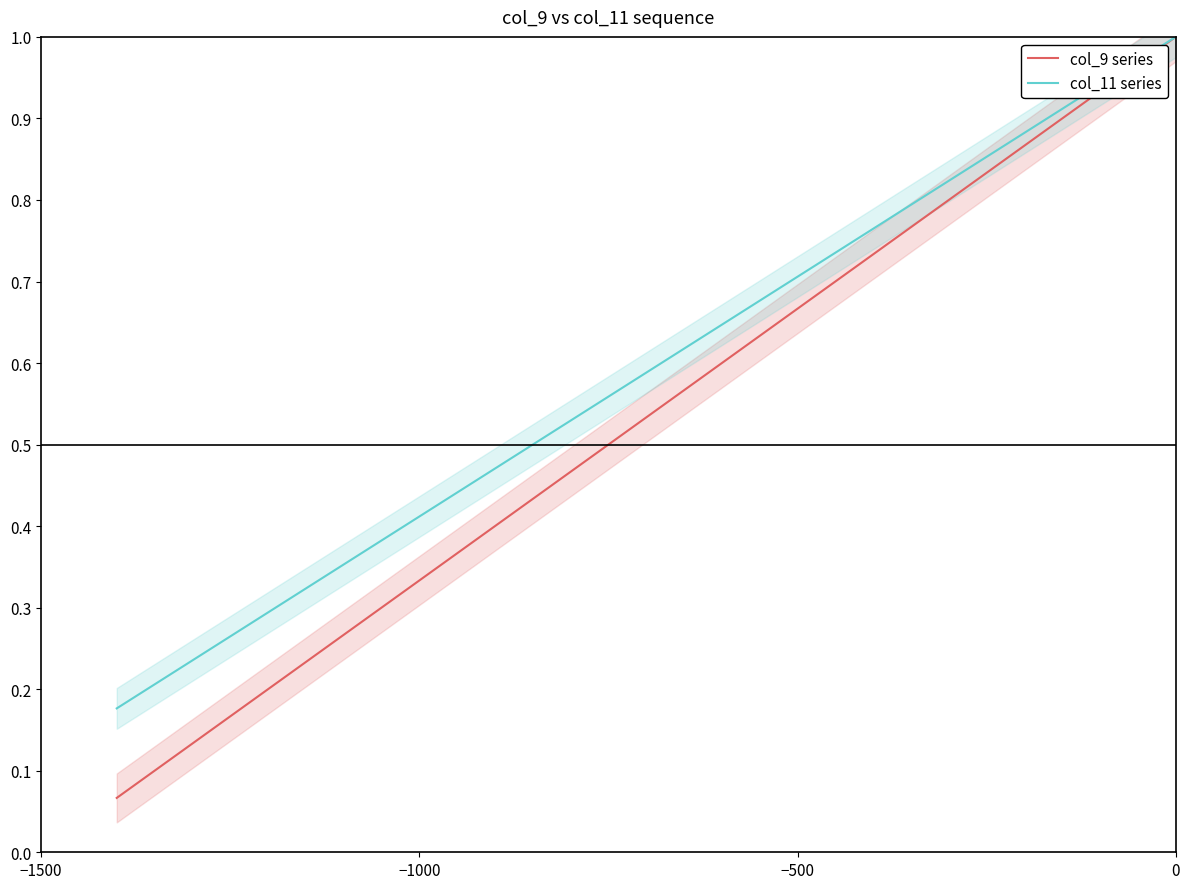

True or false: col_9 series has more than 2 interior local peaks.

False